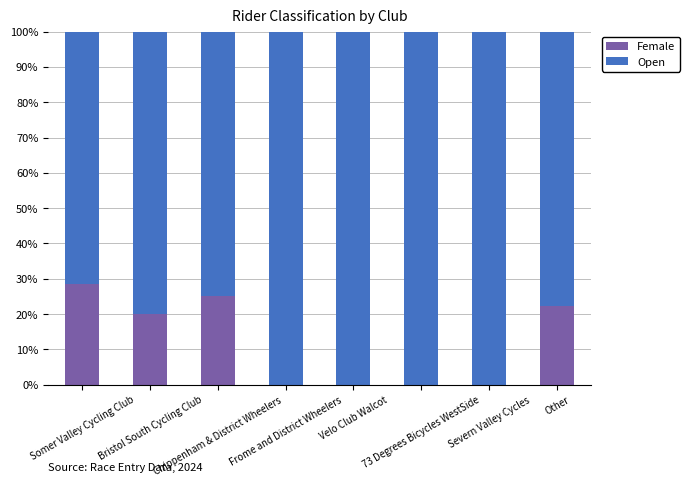

The Female series shows 22.2 at Other. True or false?

True